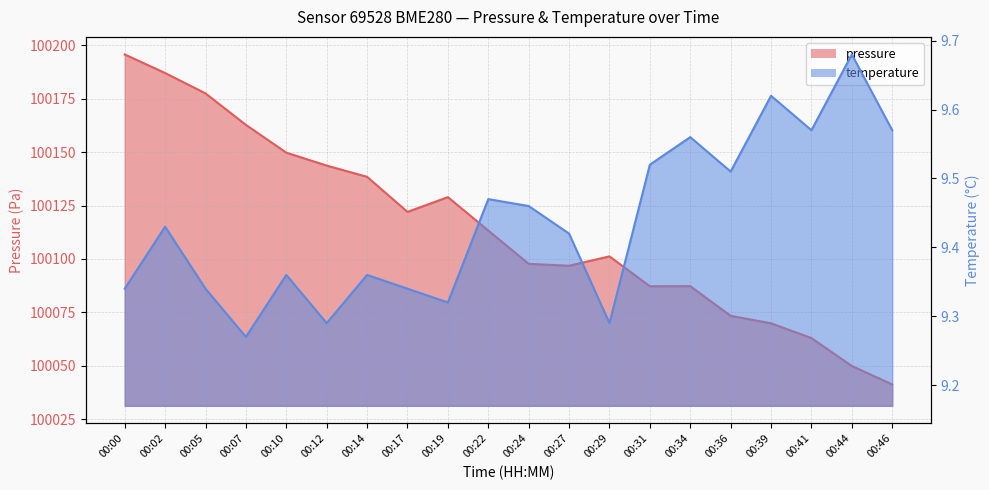

List the series in order of their overall mean, highest first.

pressure, temperature